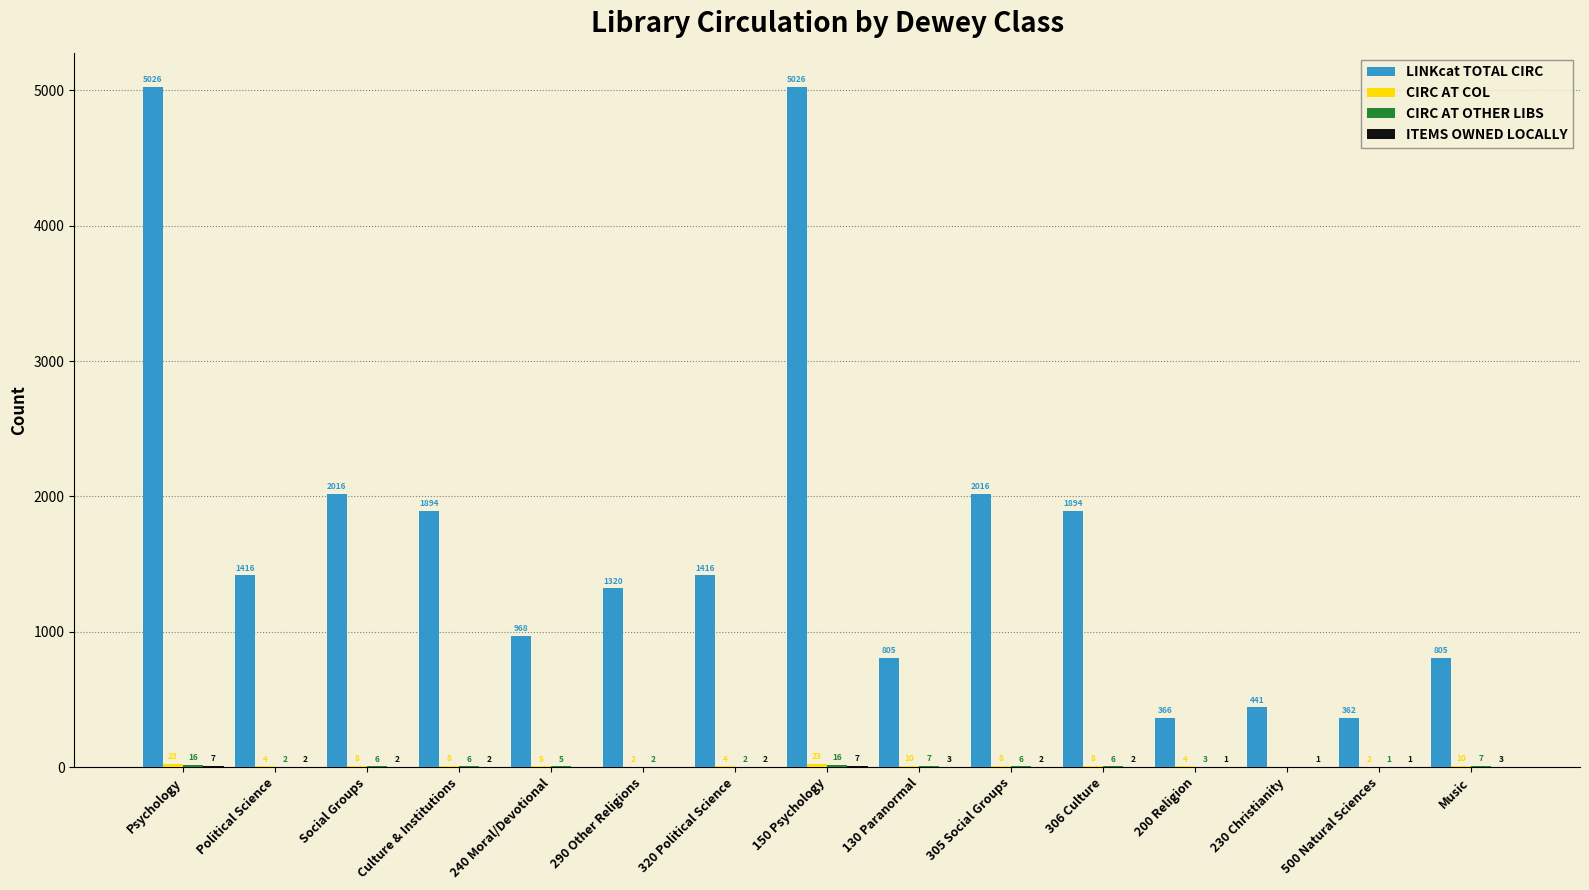

At which label does LINKcat TOTAL CIRC first exceed 1416?

Psychology